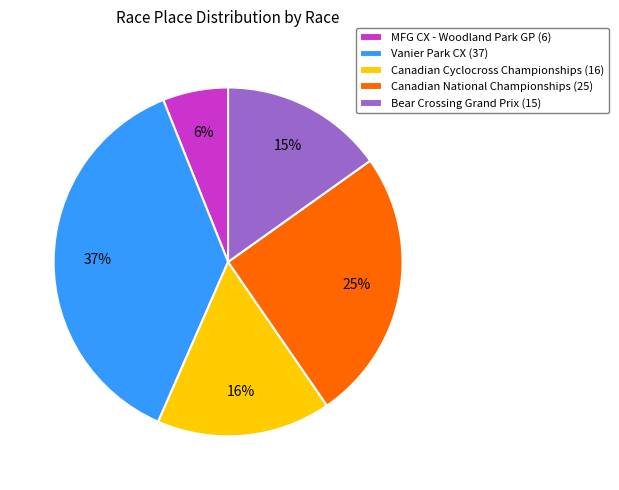

Which slice is the largest?

Vanier Park CX